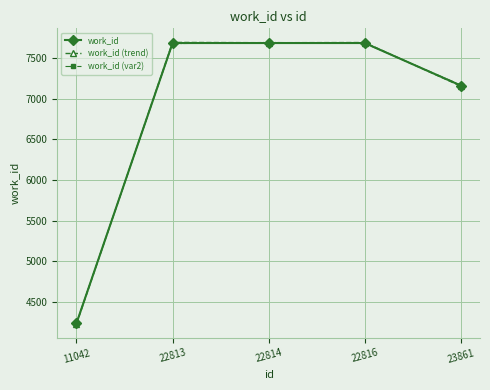

What is the spread (max minus min) of values at 22816?

10.0